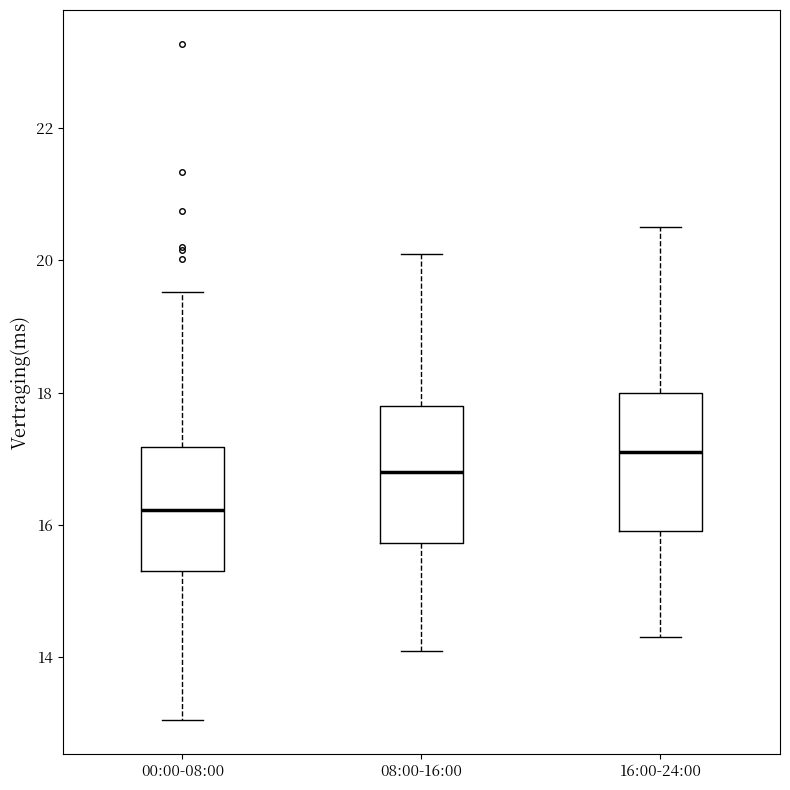

Where does the median line of the box for 00:00-08:00 sit on the y-axis? The values are not printed on the chart, so give them approximately, as read against the axis.

16.2